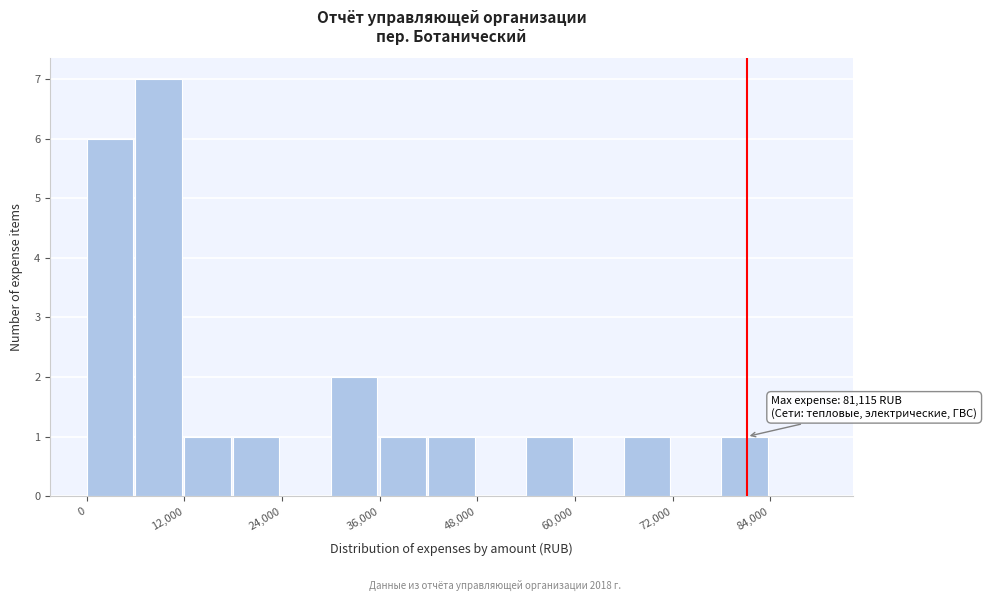

Around what value on the x-axis is the tallest bar? Give the approximate position of its centre, as read against the axis.

8000